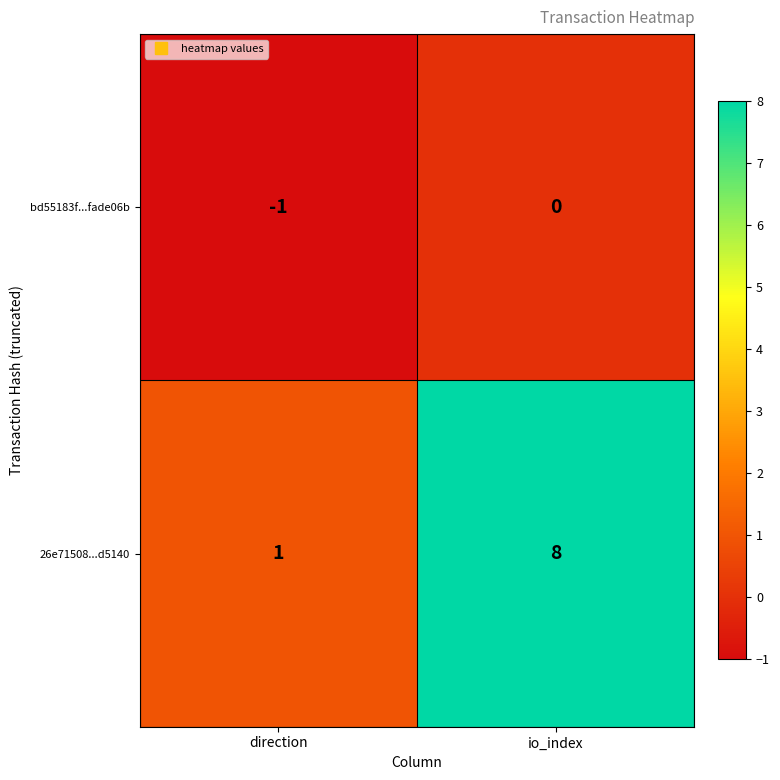

Rank the series by their average value, from highest to lowest.

26e71508...d5140, bd55183f...fade06b